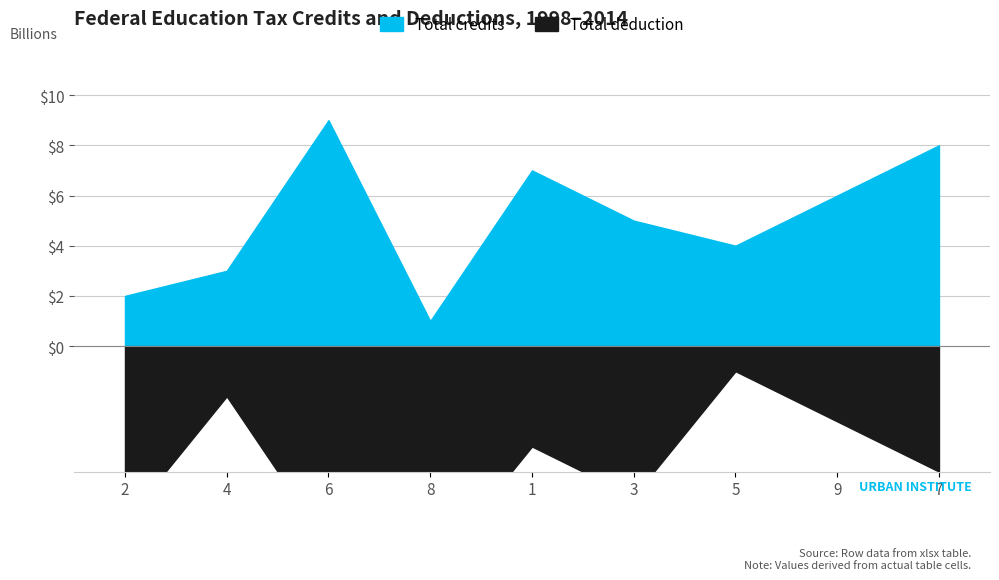

True or false: Total deduction has a value of 4 at 1.

True